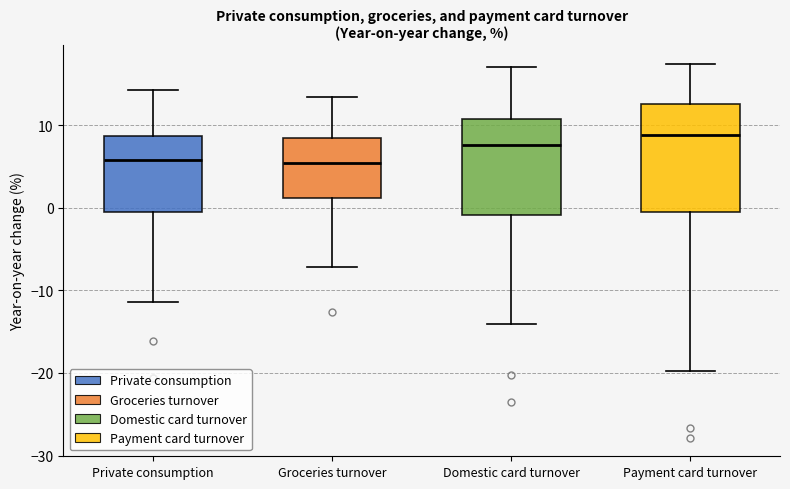

Reading left to right, read every box against the y-axis: the position of its median line, the range the box covers, and the ends of its whiskers. The values are not printed on the chart, so give them approximately, as read against the axis.

Private consumption: median 6, box 0 to 9, whiskers -11 to 14
Groceries turnover: median 5, box 1 to 8, whiskers -7 to 13
Domestic card turnover: median 8, box -1 to 11, whiskers -14 to 17
Payment card turnover: median 9, box 0 to 13, whiskers -20 to 17